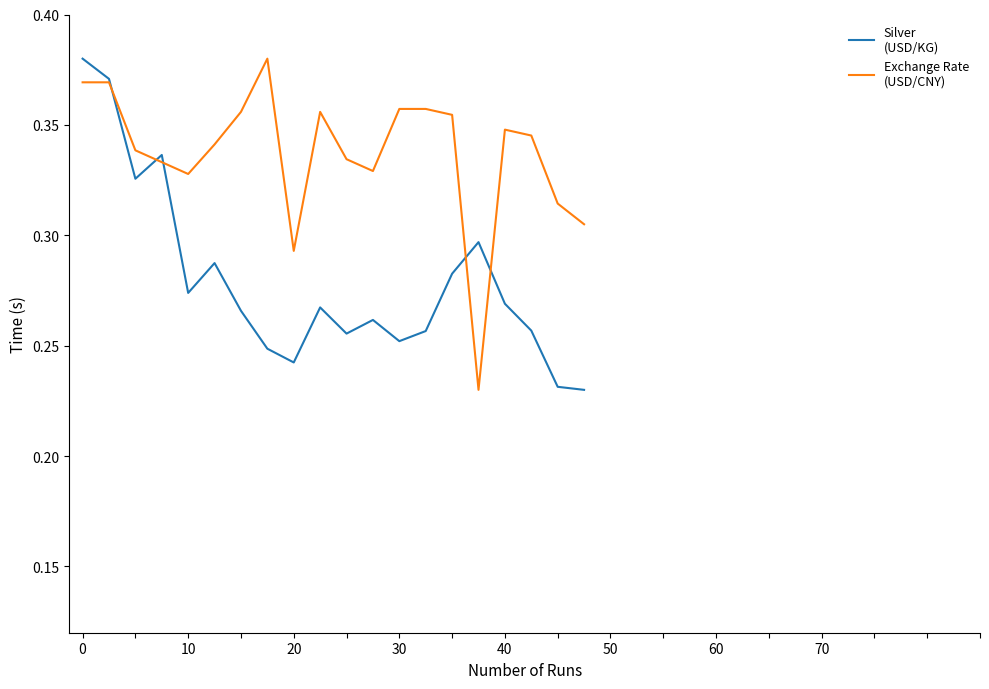

Count the number of categories in the chart.

20